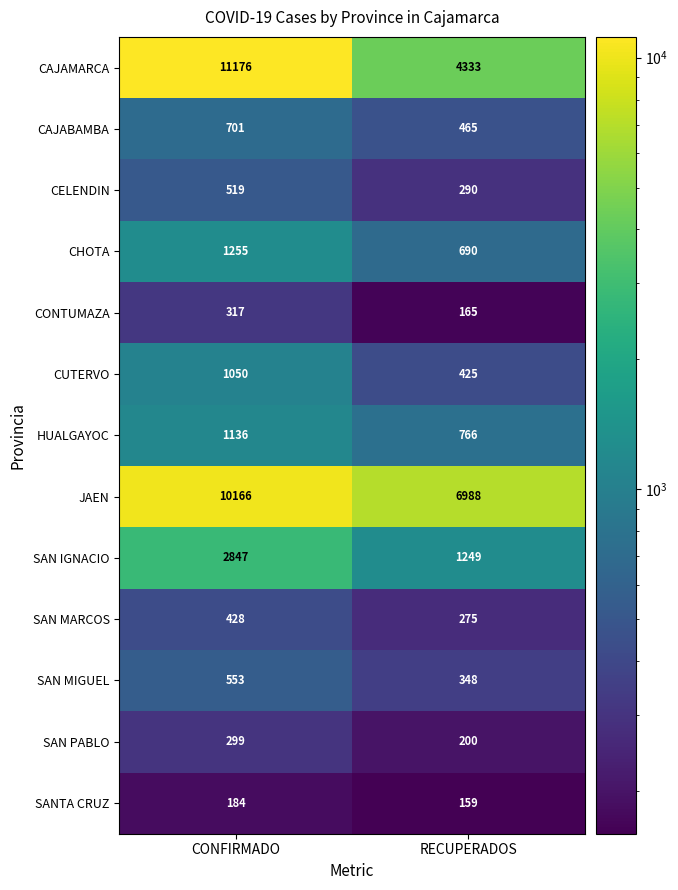

True or false: CUTERVO has a value of 214 at RECUPERADOS.

False